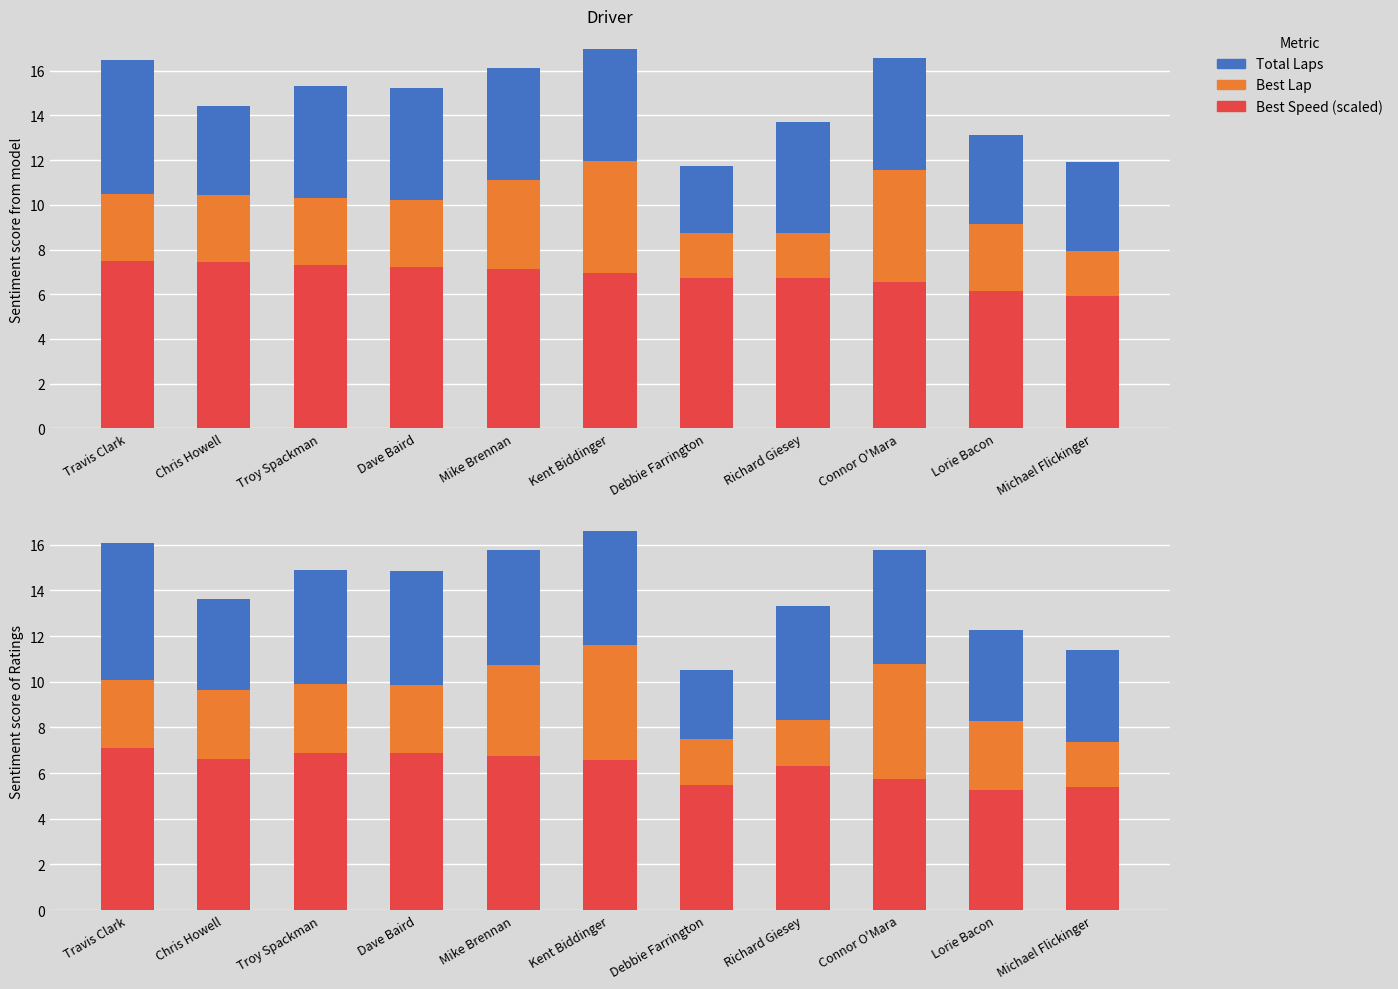

What is the highest value of the Best/Avg Speed (scaled) series?

7.1